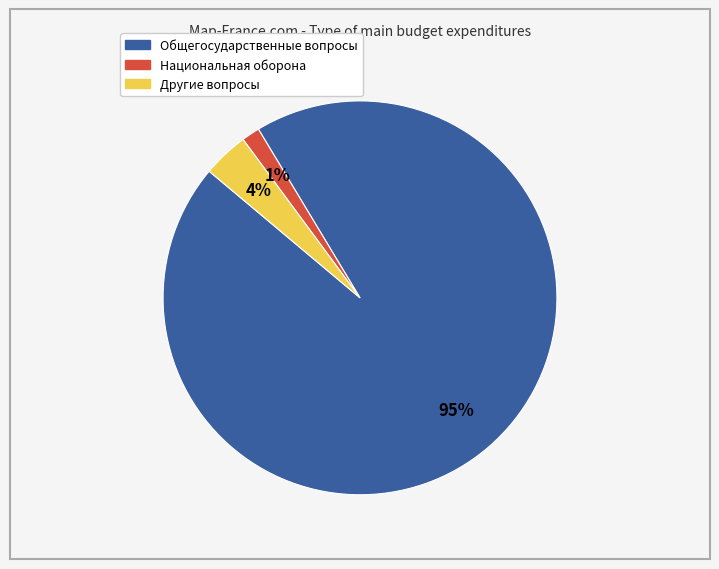

To the nearest percent, what portion does Национальная оборона represent?

1%